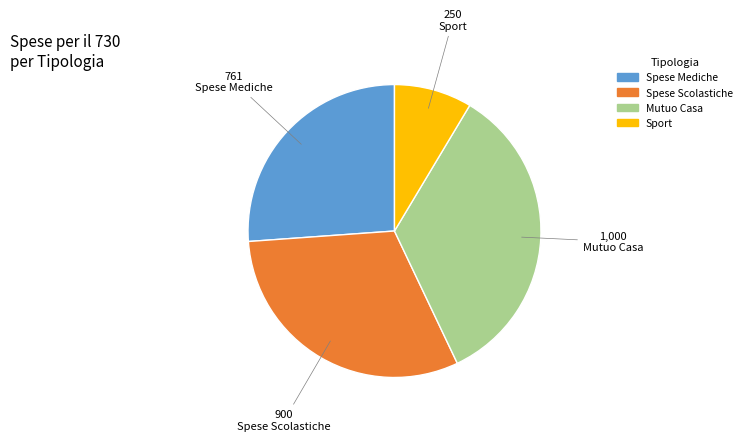

The Spese Scolastiche slice represents 37% of the pie. True or false?

False